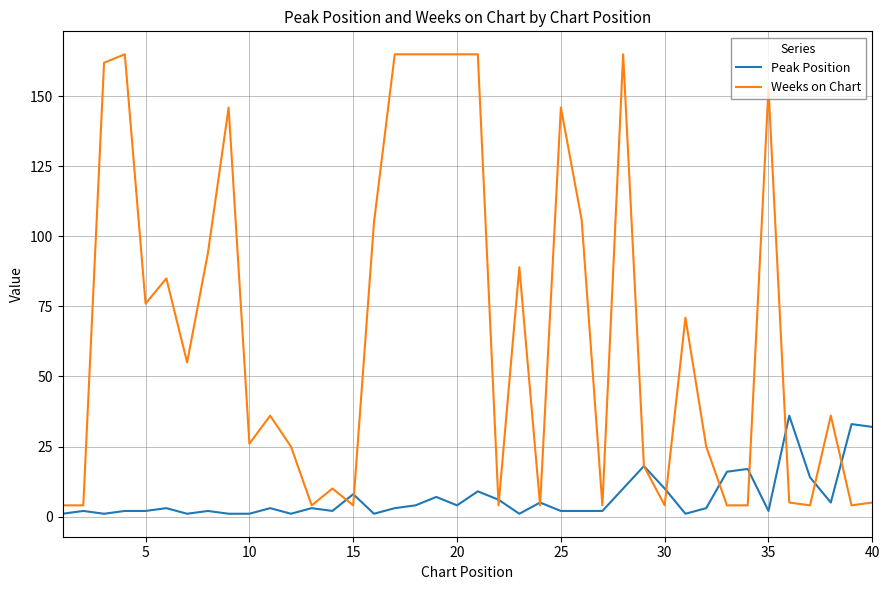

What is the average value of the Peak Position series?

7